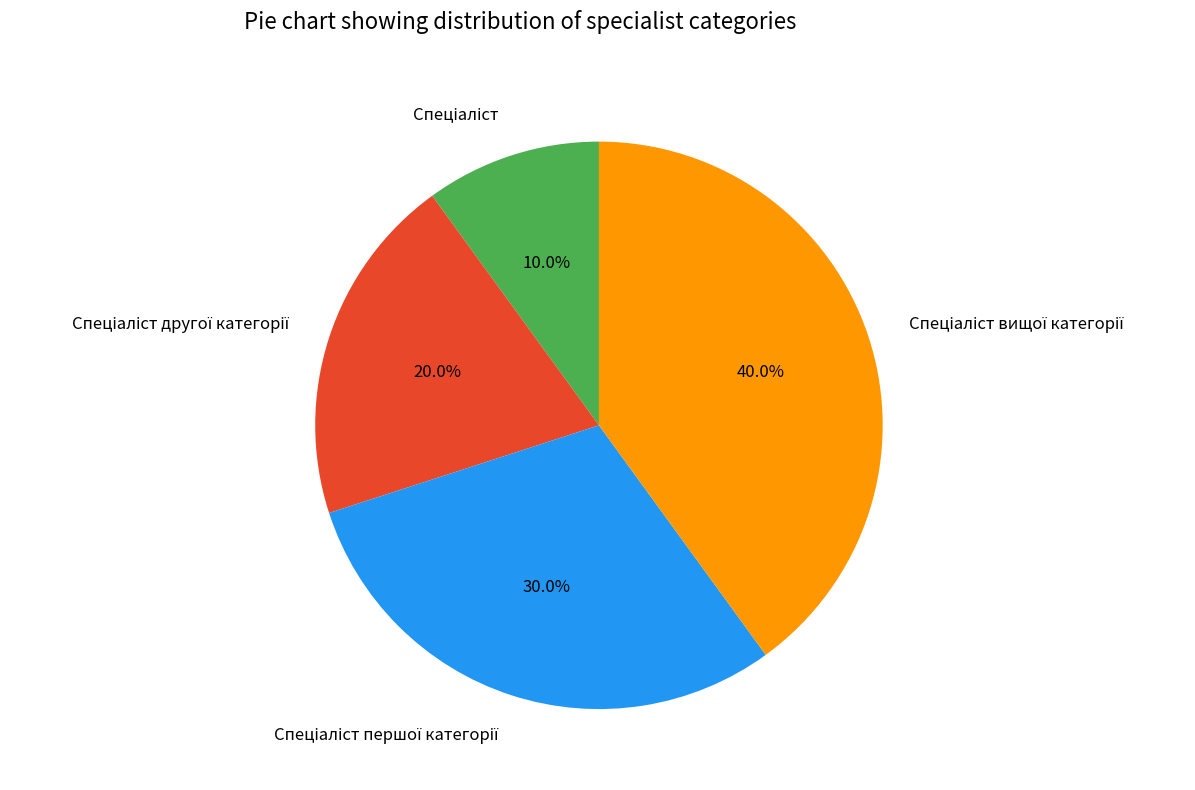

Does any single category account for the majority?

No